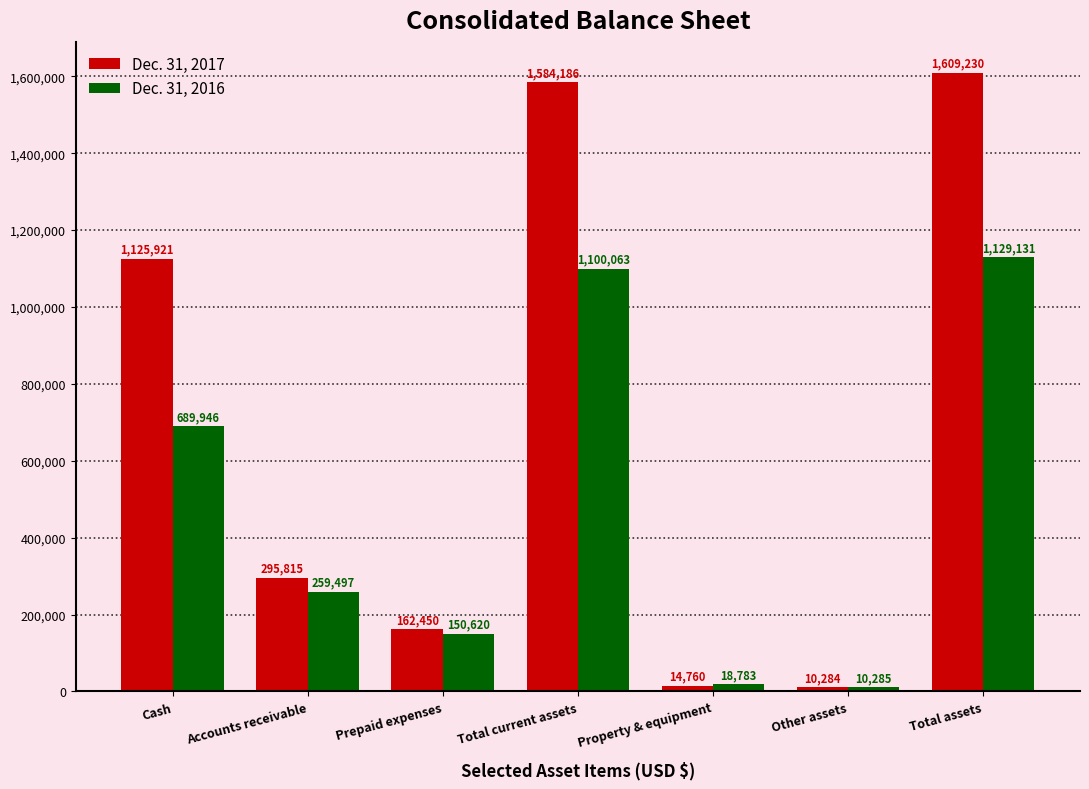

At which category does the chart reach its peak across all series?

Total assets